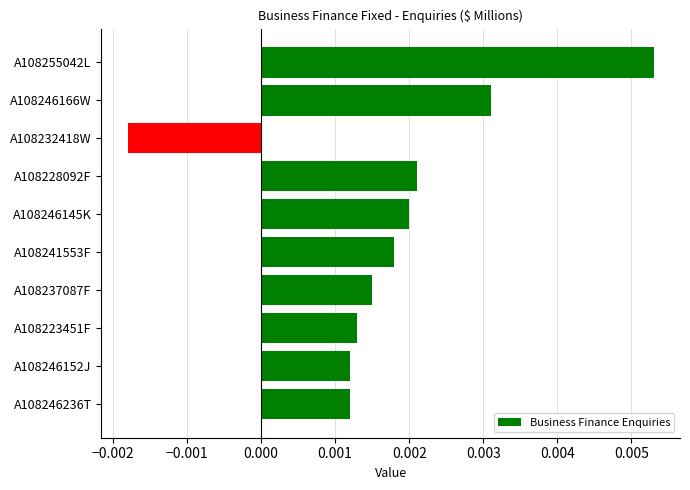

Which has a higher value, A108241553F or A108228092F?

A108228092F